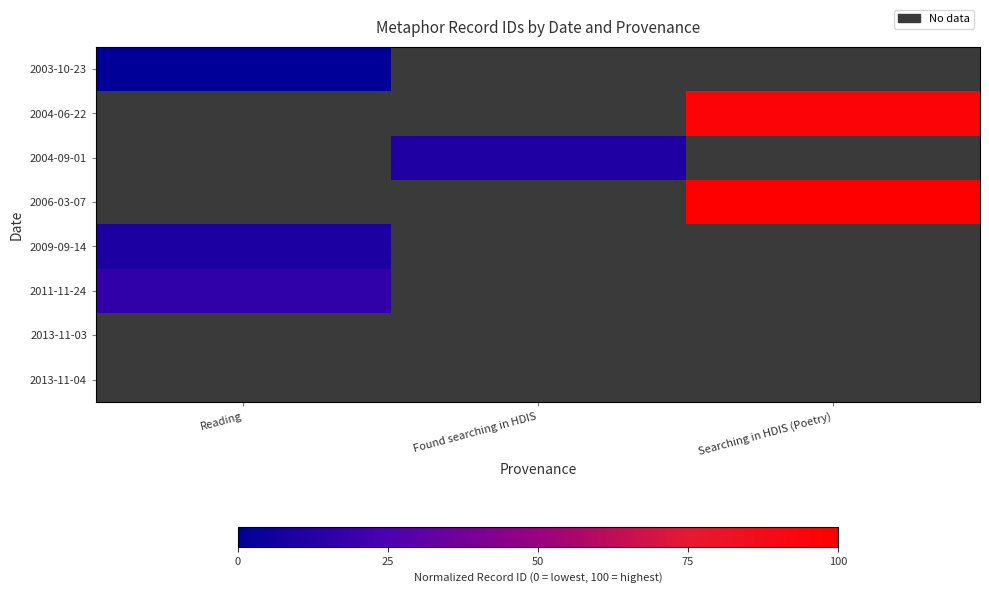

Is the value of 2011-11-24 at Found searching in HDIS greater than the value of 2006-03-07 at Found searching in HDIS?

No